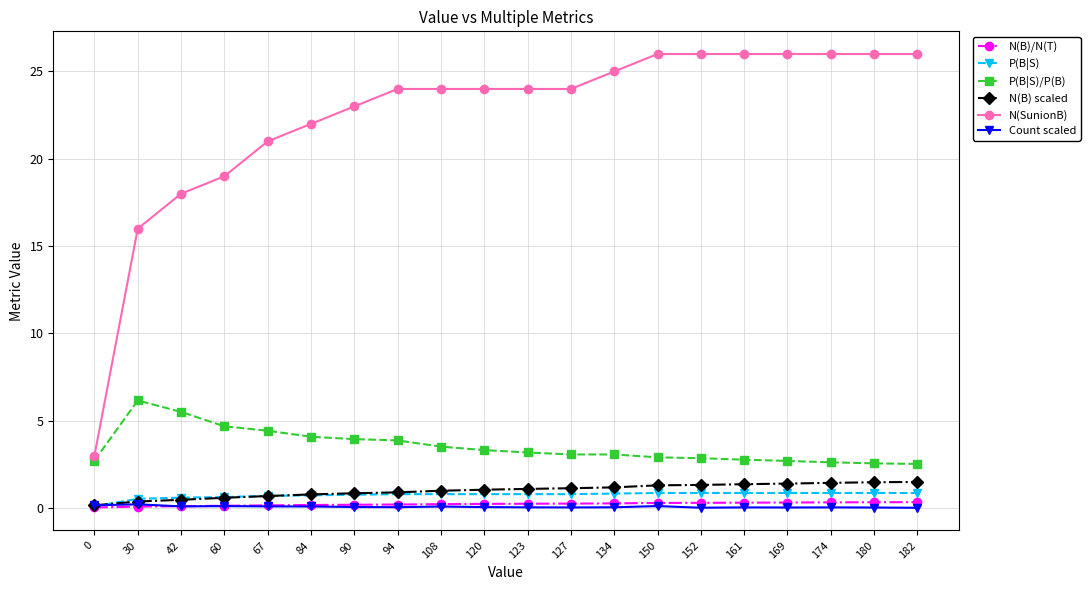

Between 0 and 180, which series saw the biggest shift?

N(SunionB)